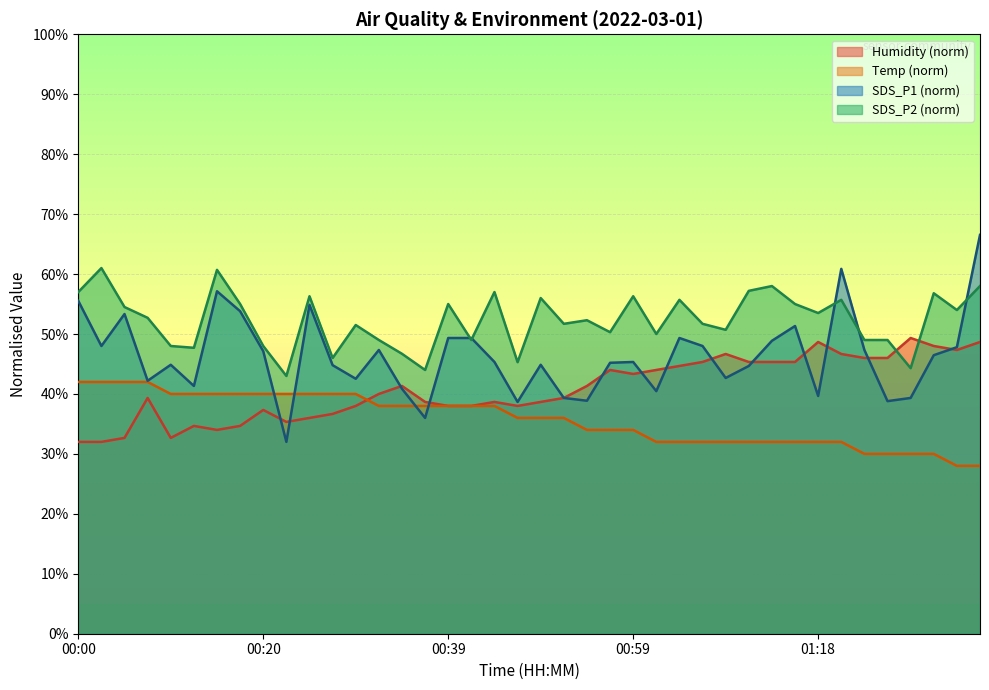

At how many categories does at least one series exceed 49?

32